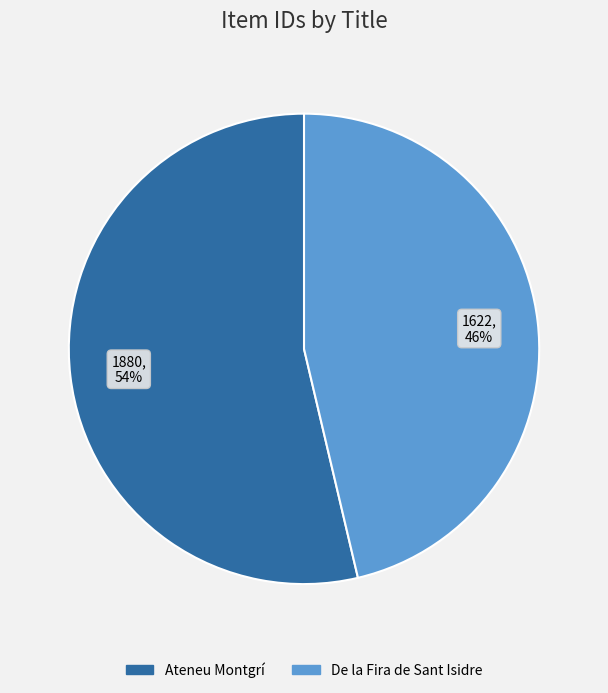

What percentage is the De la Fira de Sant Isidre slice, to the nearest percent?

46%